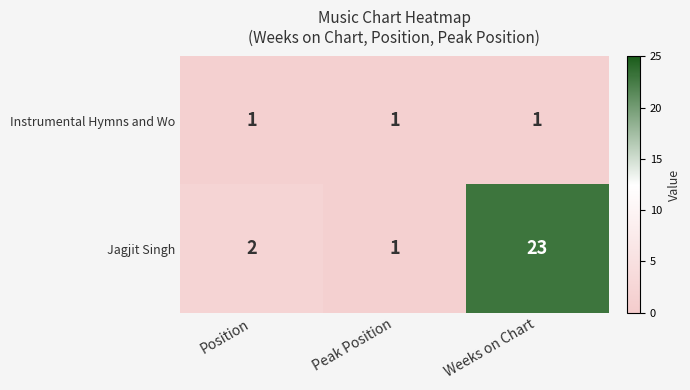

What is the difference between the highest and lowest values at Position?

1